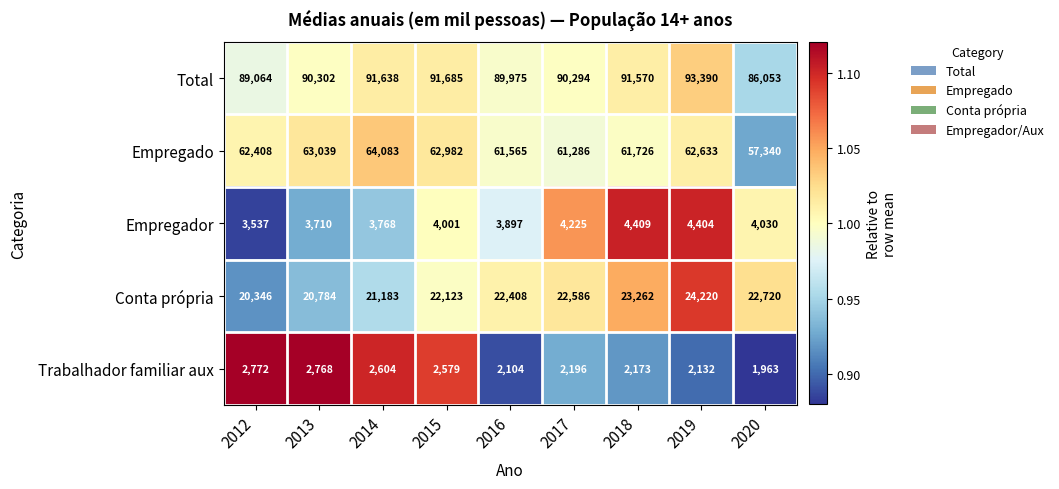

What is the sum of the Empregador values at 2019 and 2018?

8813